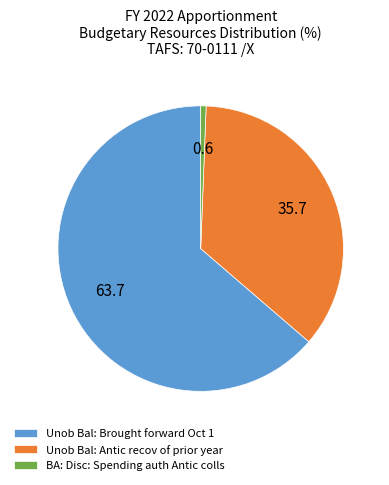

Rank the categories by value from highest to lowest.

Unob Bal: Brought forward Oct 1, Unob Bal: Antic recov of prior year, BA: Disc: Spending auth Antic colls